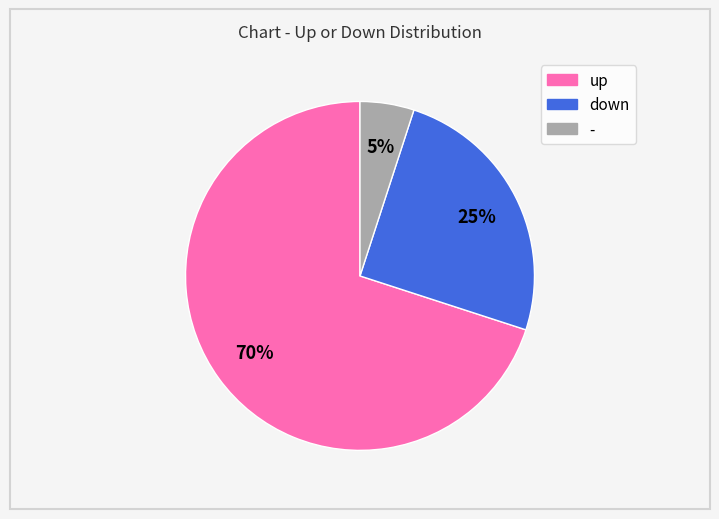

True or false: down accounts for 13% of the total.

False